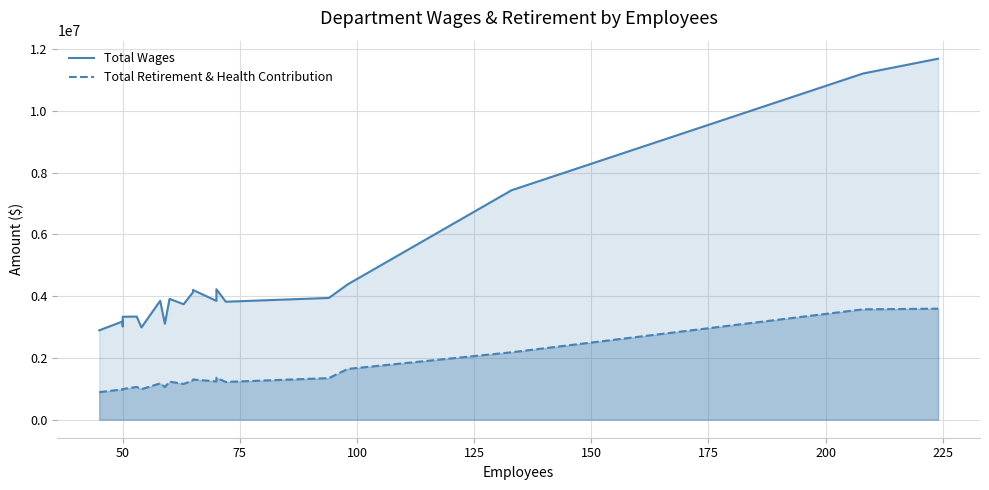

Does the chart have visible grid lines?

Yes